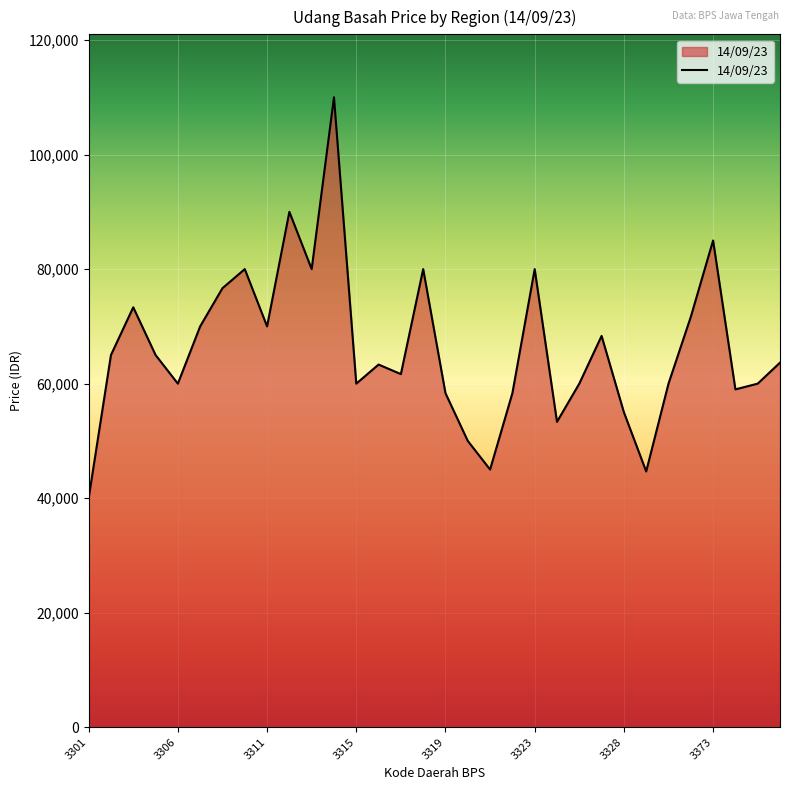

How many interior local peaks (higher than both neighbors) does the data have?

9